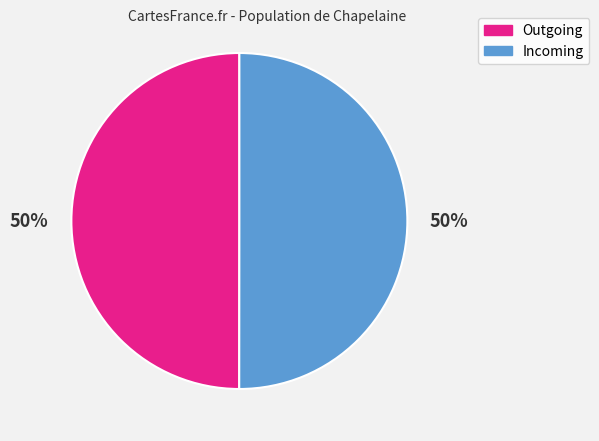

The Outgoing slice represents 42% of the pie. True or false?

False